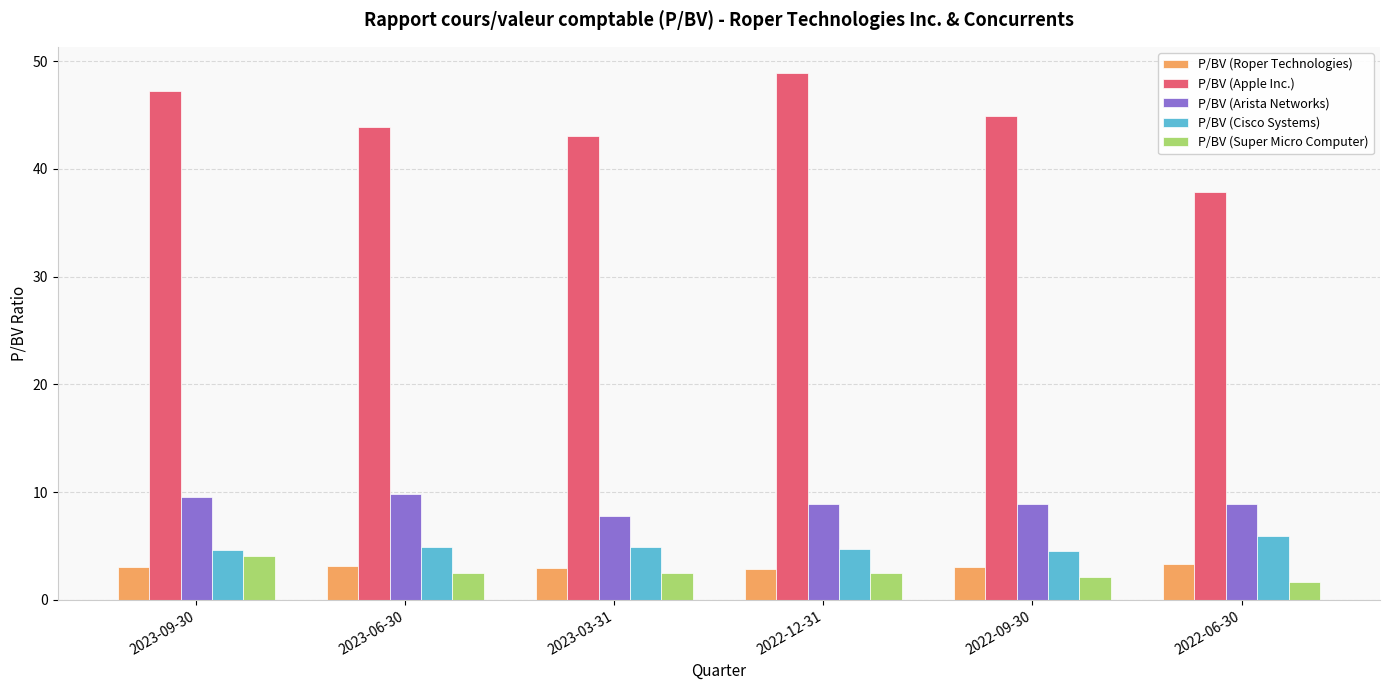

What is the smallest value displayed?

1.7